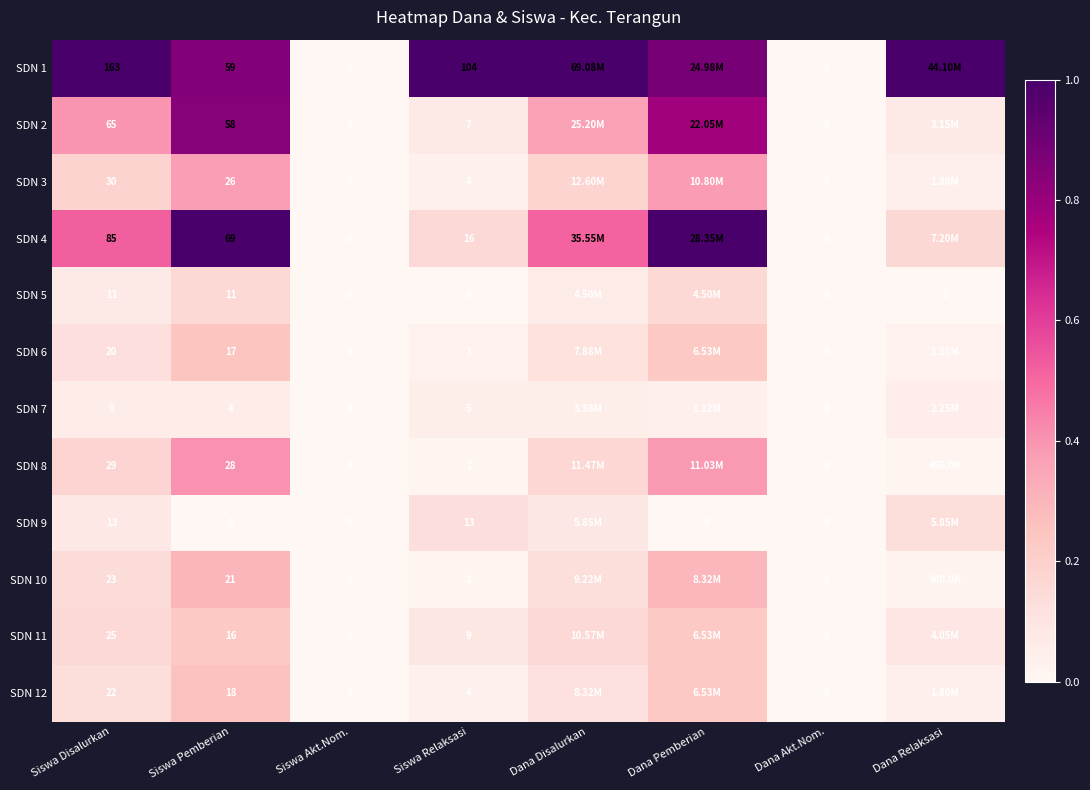

Count the number of categories in the chart.

8